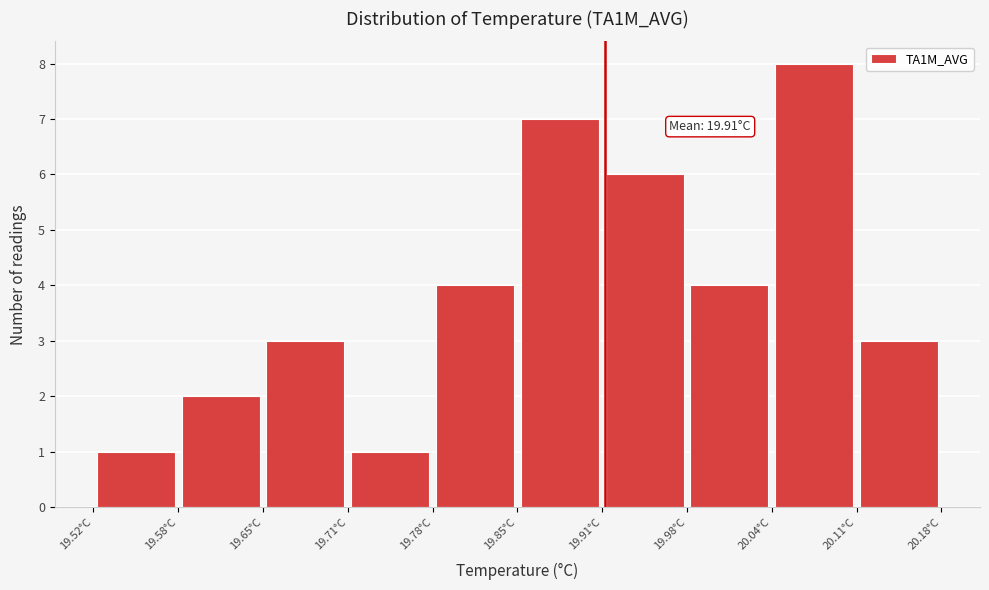

Which range on the x-axis has the tallest bar?

20.04 to 20.11